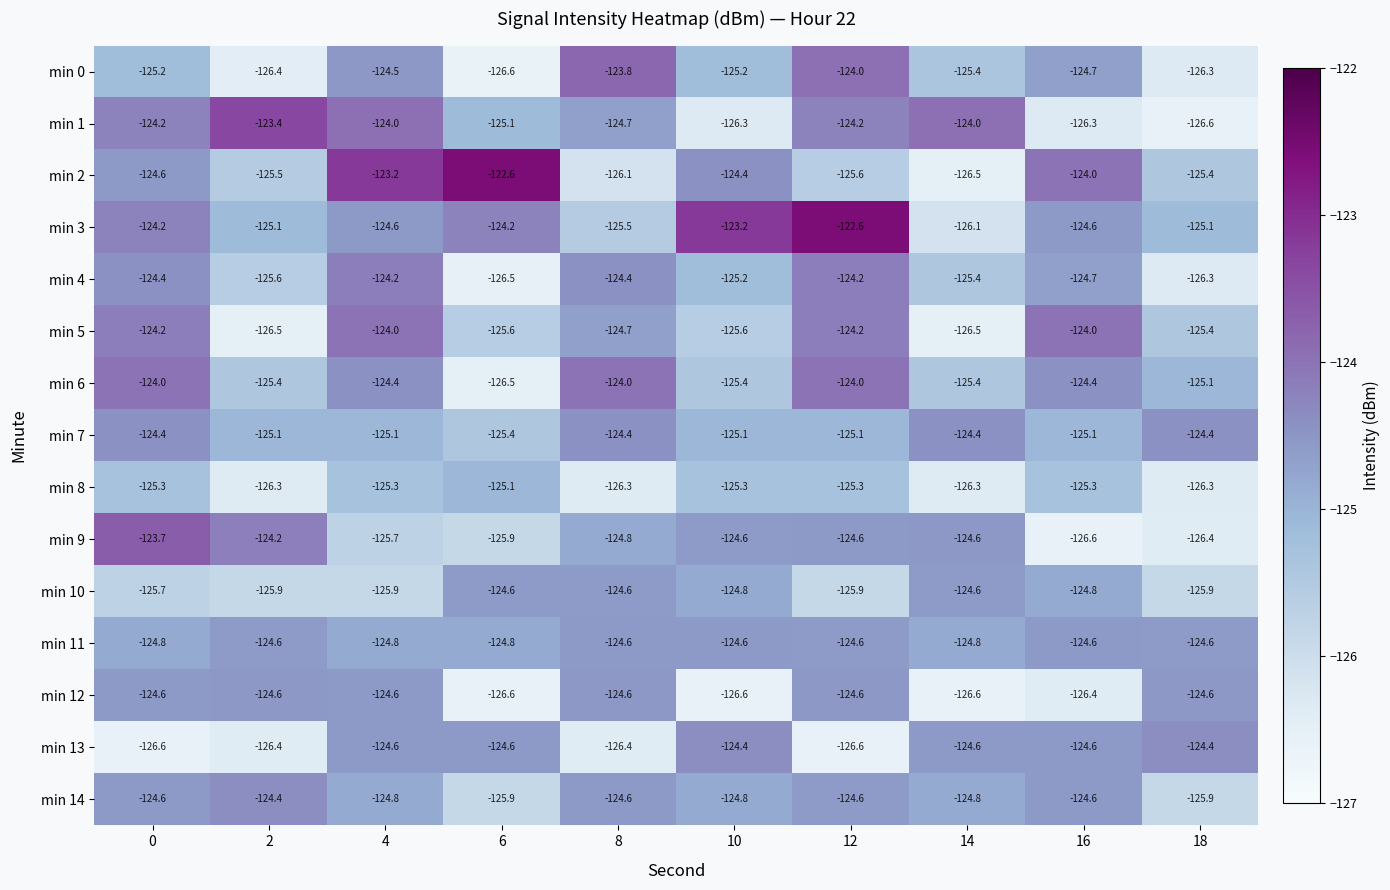

Count the number of categories in the chart.

10